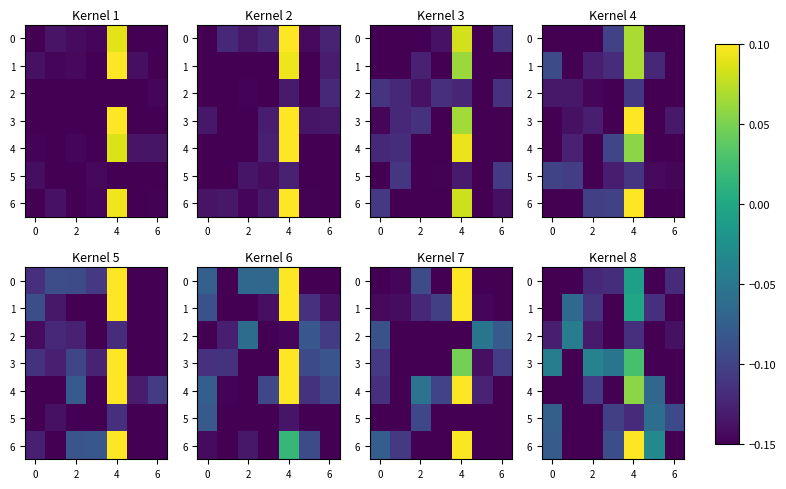

Which series has the largest total across all categories?

6